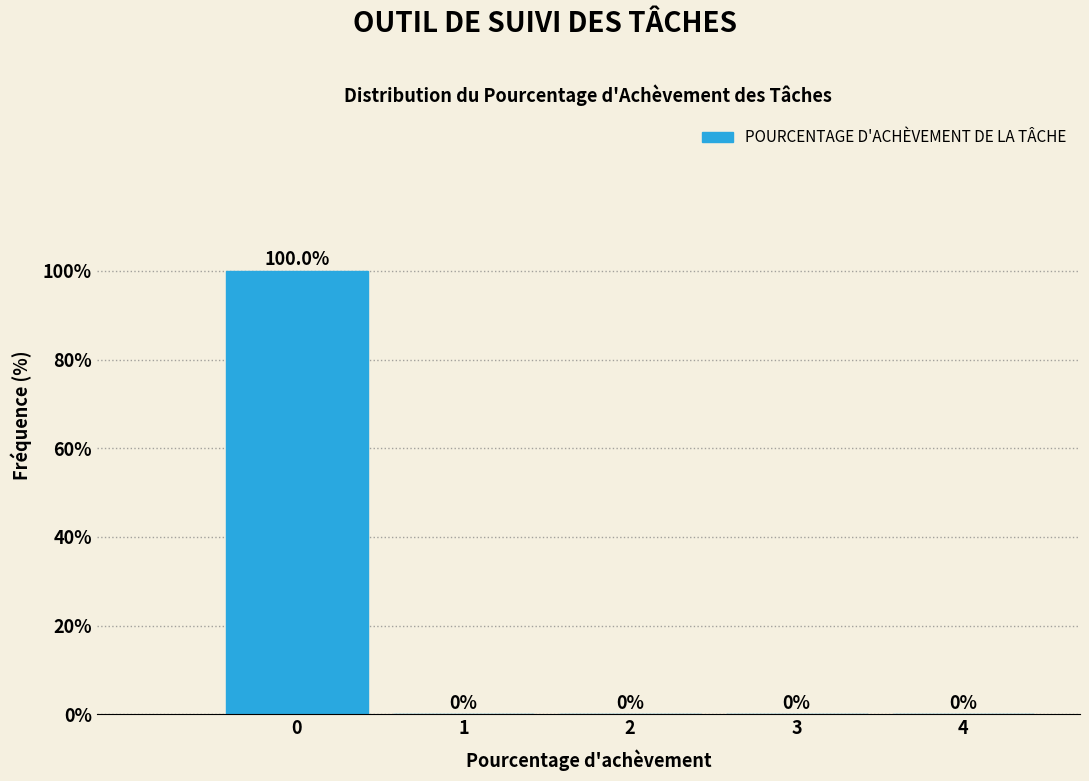

Reading left to right, list all the values displayed in this chart.

0=100	1=0	2=0	3=0	4=0